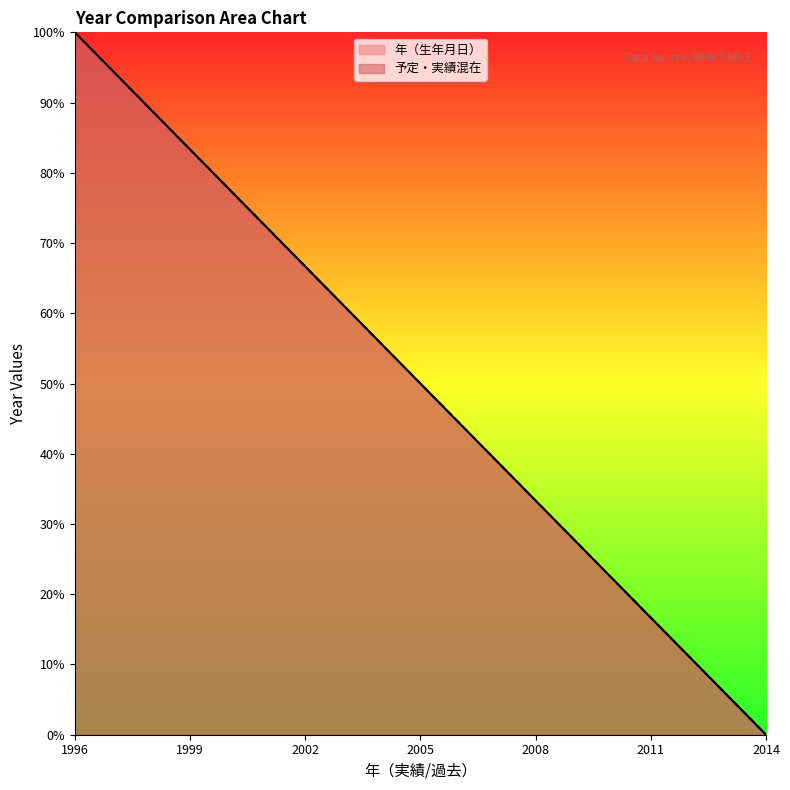

Which series changed the most between 1997 and 2009?

年（生年月日）